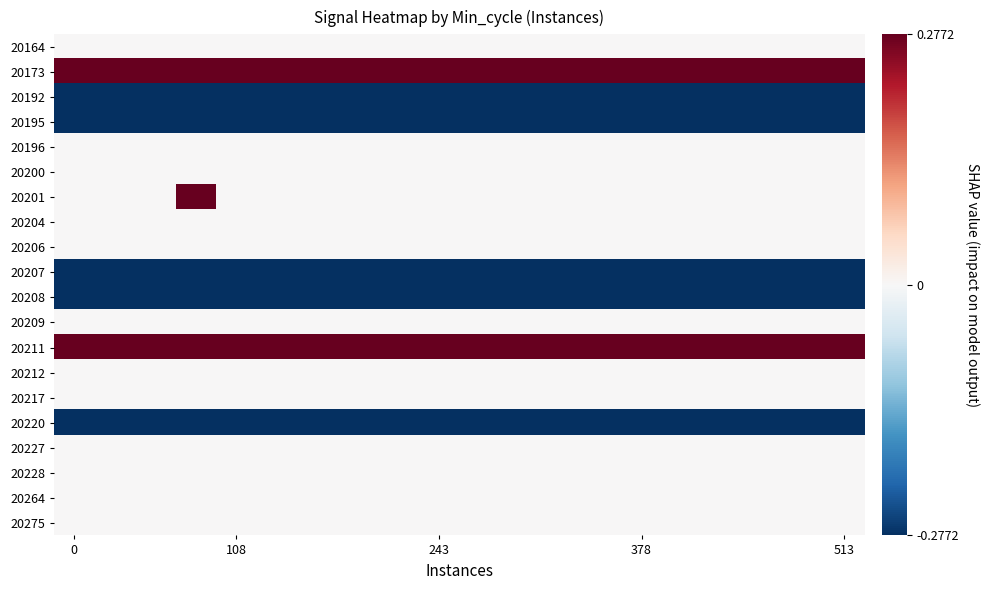

Which series has the widest spread of values?

20201